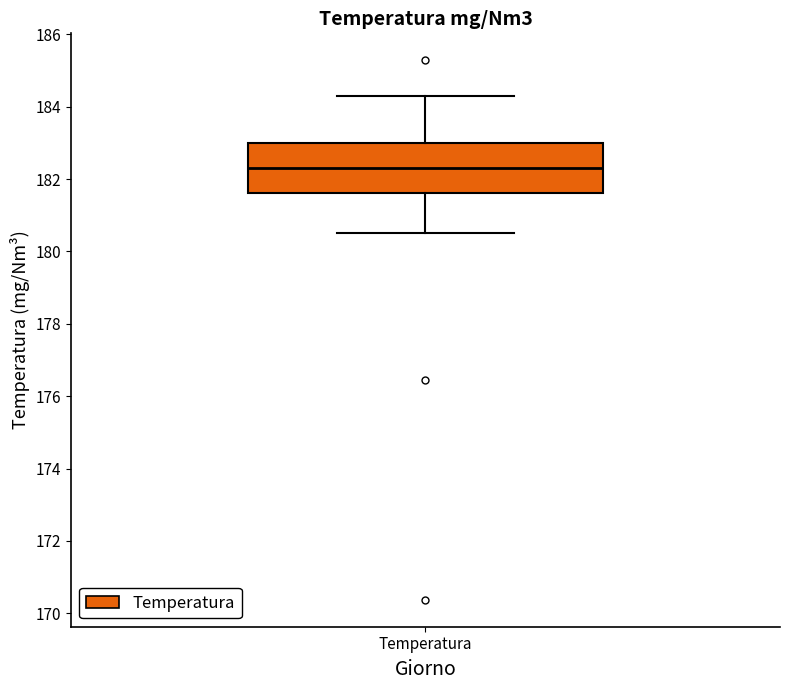

Read this box plot against the y-axis: the position of the median line, the range covered by the box, and the ends of both whiskers. The values are not printed on the chart, so give them approximately, as read against the axis.

median 182.4, box 181.6 to 183.0, whiskers 180.6 to 184.2